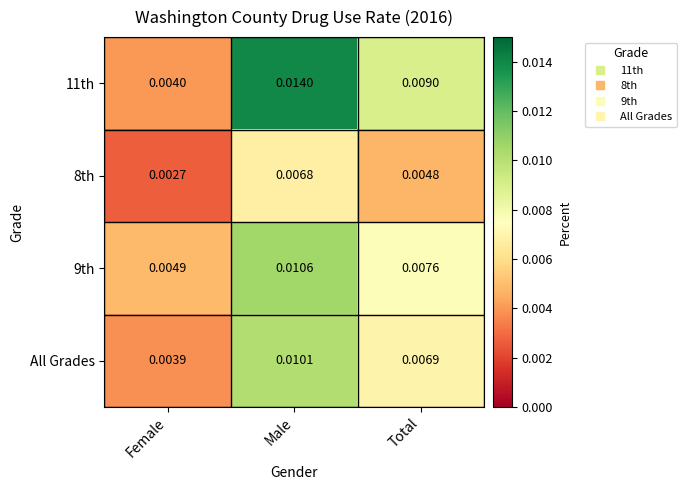

Where is 8th nearest to the value 0?

Female